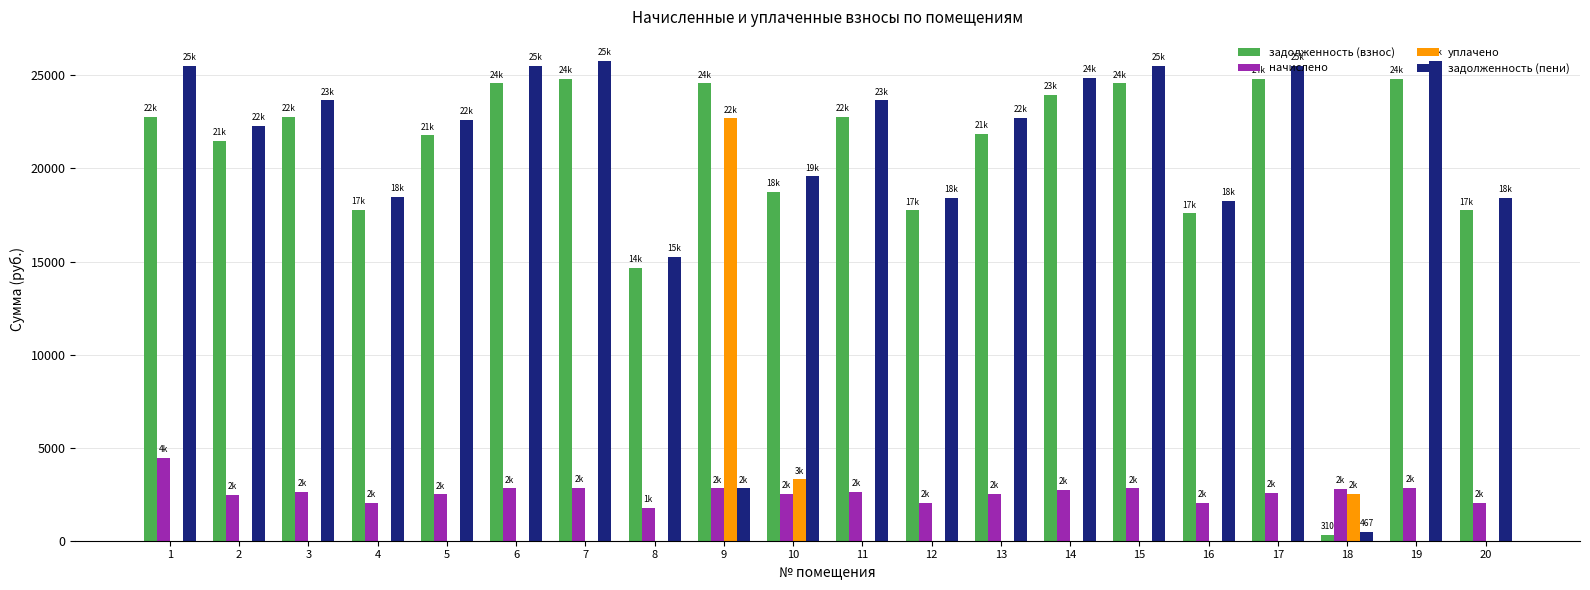

What is the total value across all series at 9?

52911.8